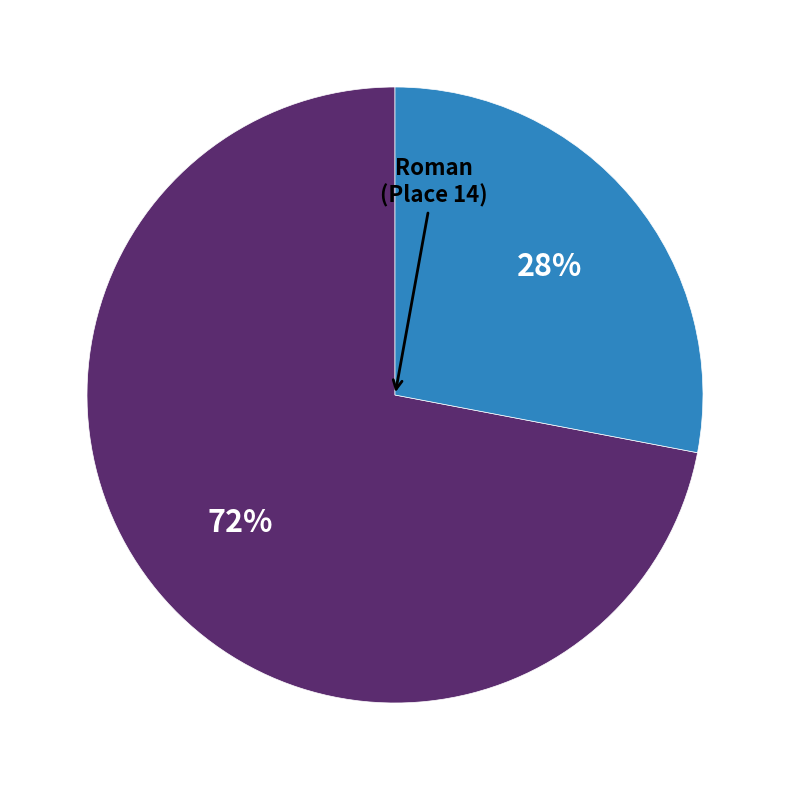

To the nearest percent, what is the difference between the largest and smallest slice percentages?

44%